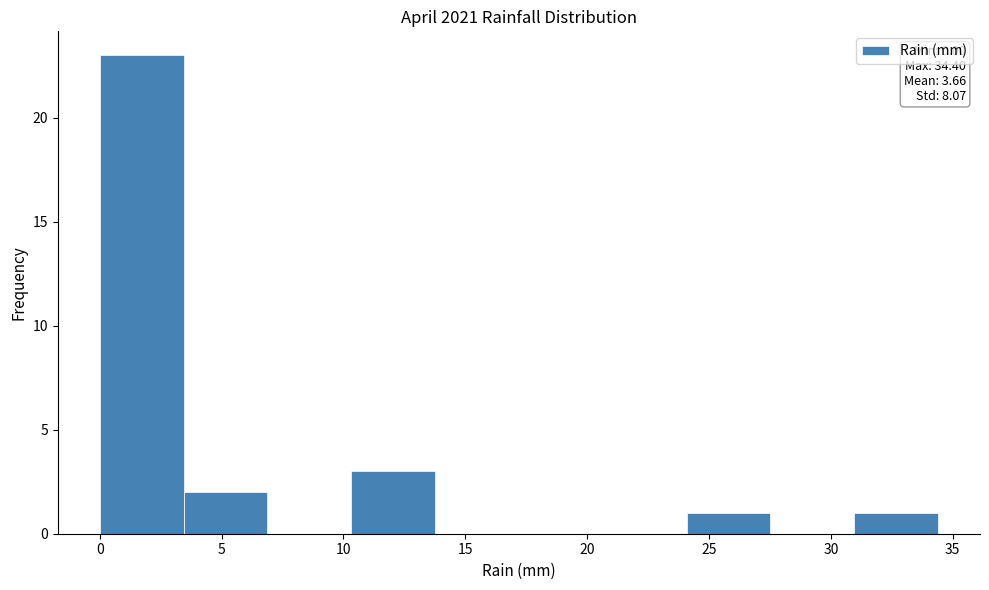

Which range on the x-axis has the tallest bar?

0.0 to 3.5